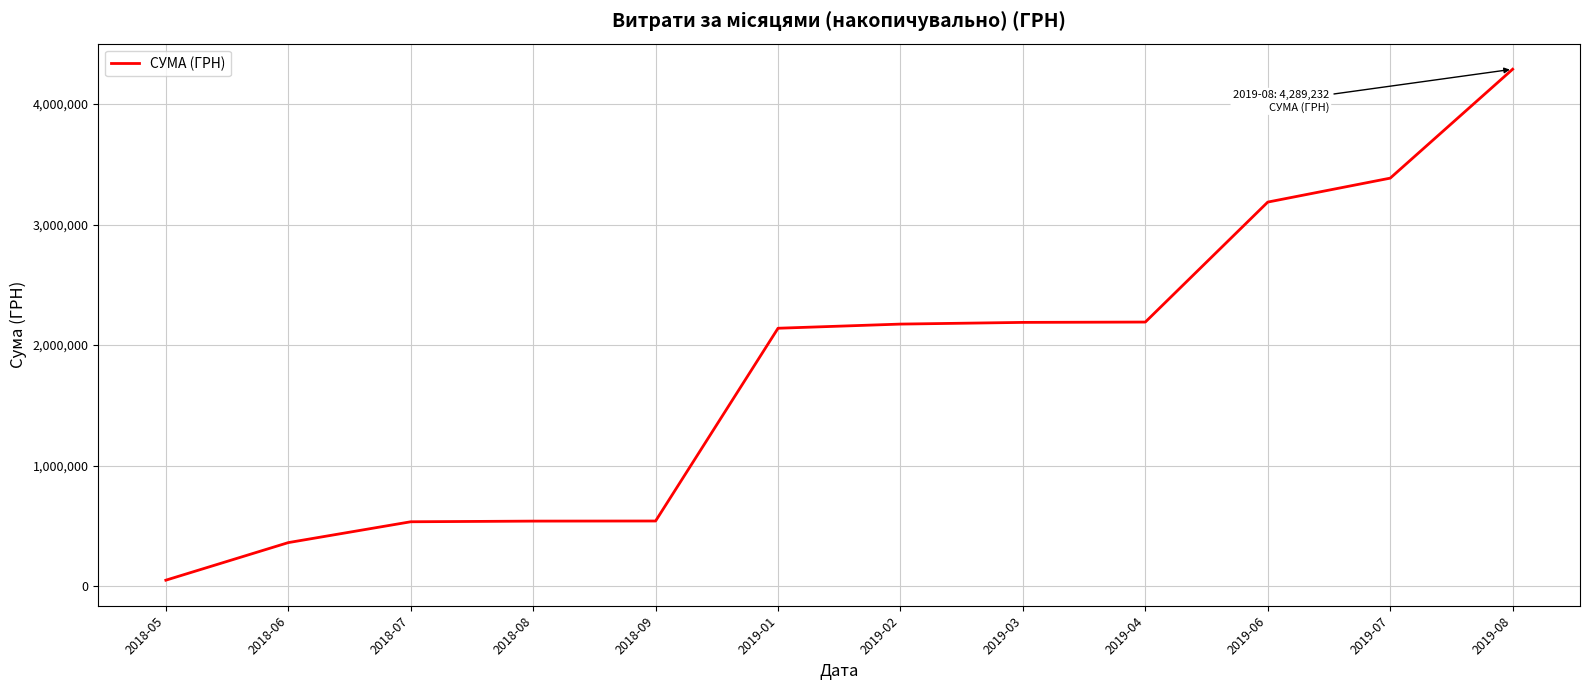

How many lines are shown in the chart?

1